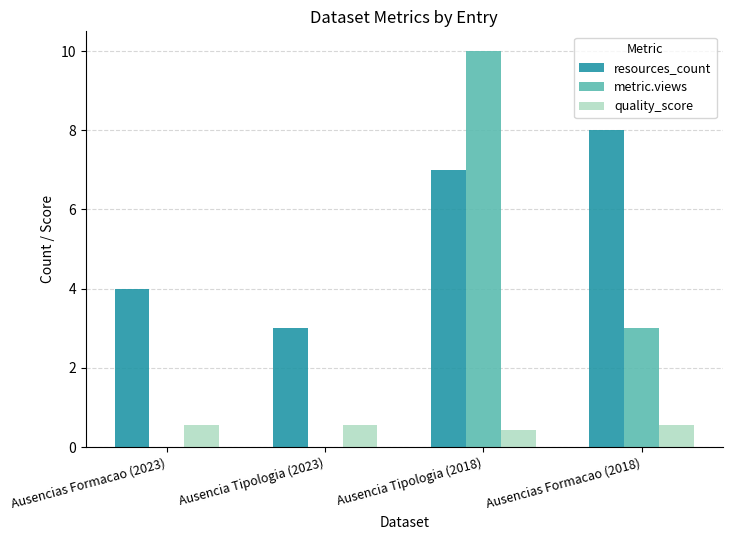

What are all the series names shown in the legend?

resources_count, metric.views, quality_score